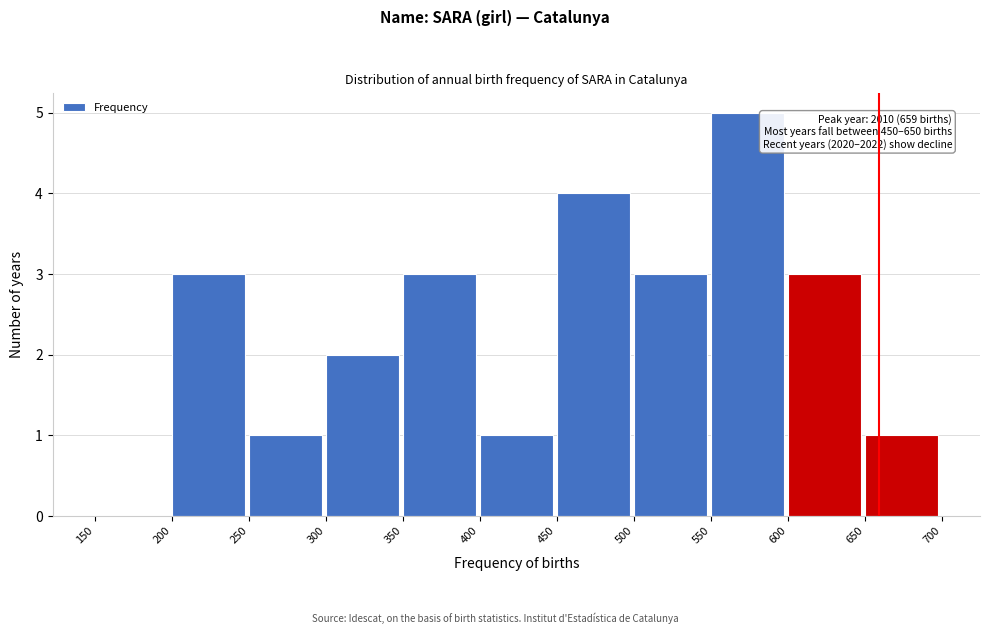

Which range on the x-axis has the tallest bar?

550 to 600